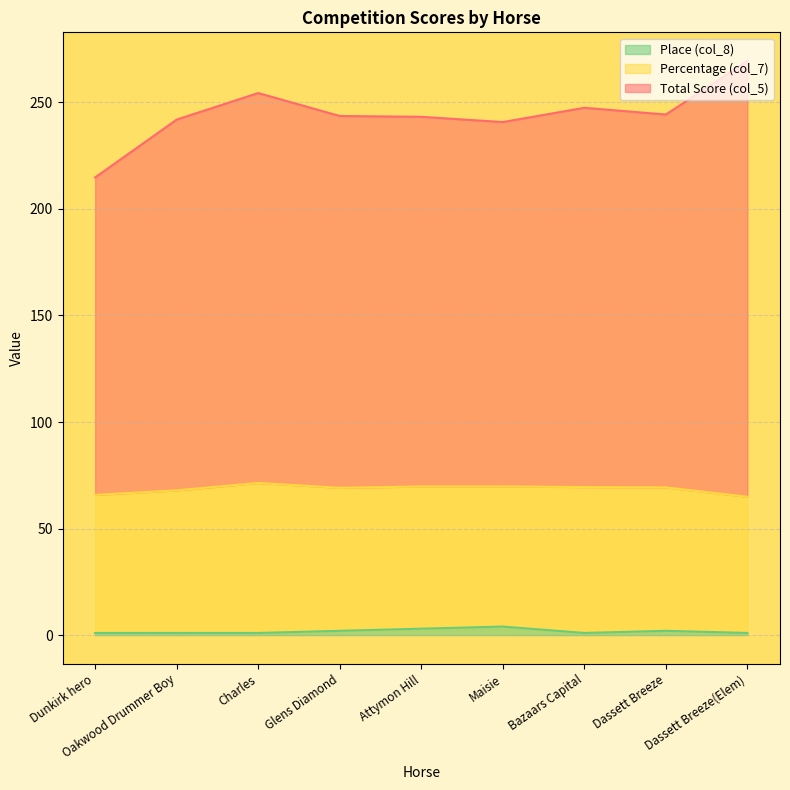

What is the label of the 6th point from the left?

Maisie